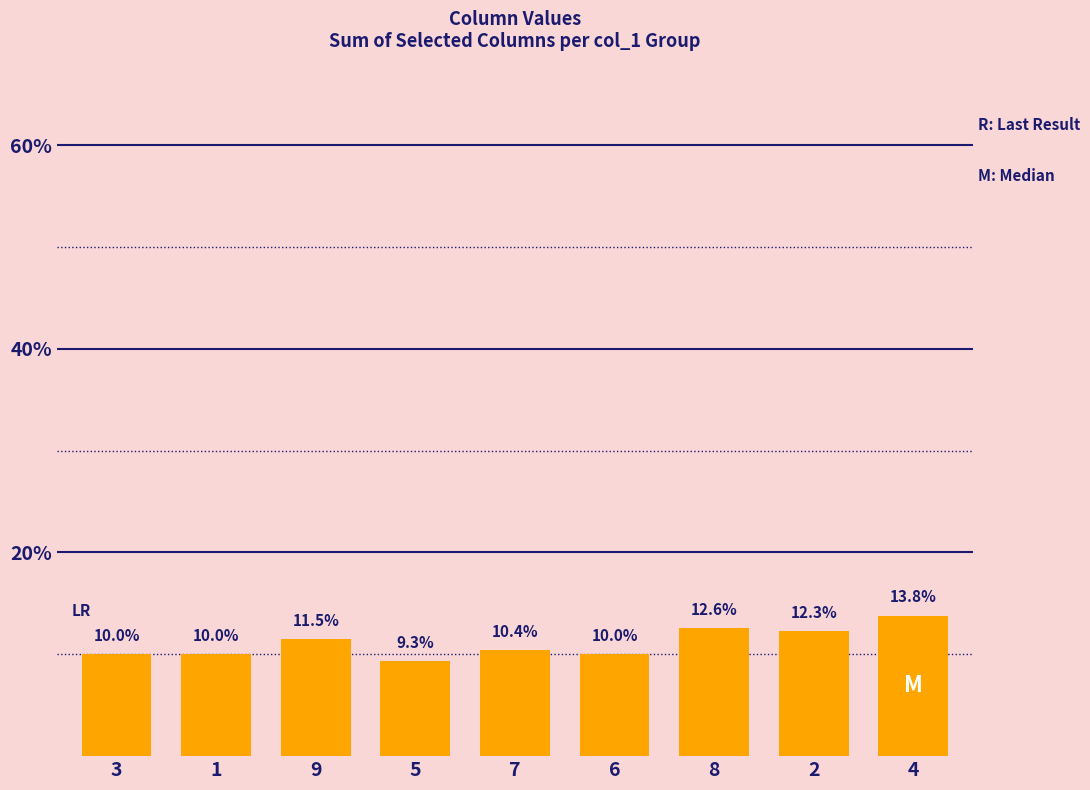

What value does the data have at 9?

11.5